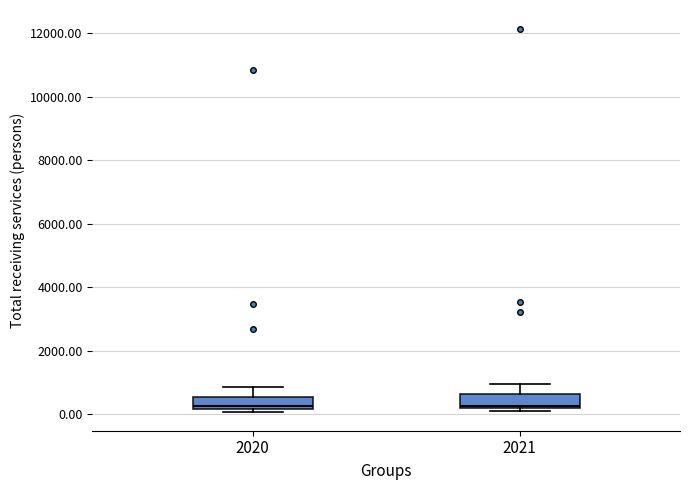

Reading left to right, read every box against the y-axis: the position of its median line, the range the box covers, and the ends of its whiskers. The values are not printed on the chart, so give them approximately, as read against the axis.

2020: median 200 (just above the box's lower edge), box 200 to 600, whiskers 0 to 800
2021: median 200 (just above the box's lower edge), box 200 to 600, whiskers 200 (just below the box's lower edge) to 1000